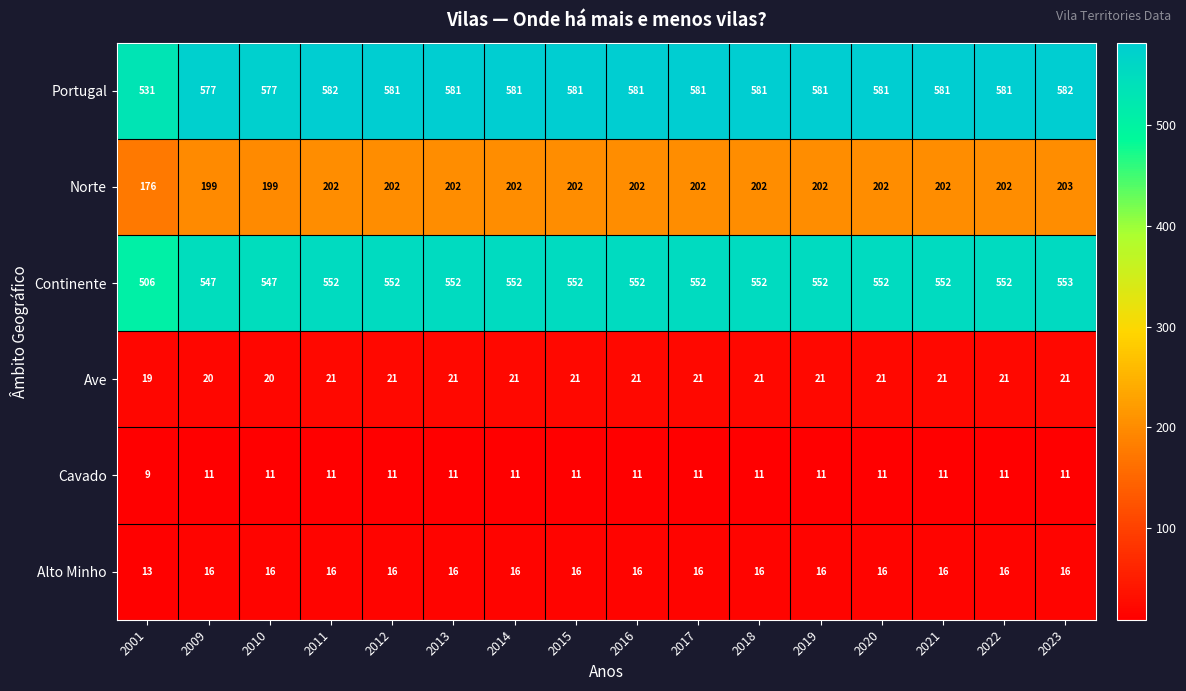

How many data points does each series have?

16